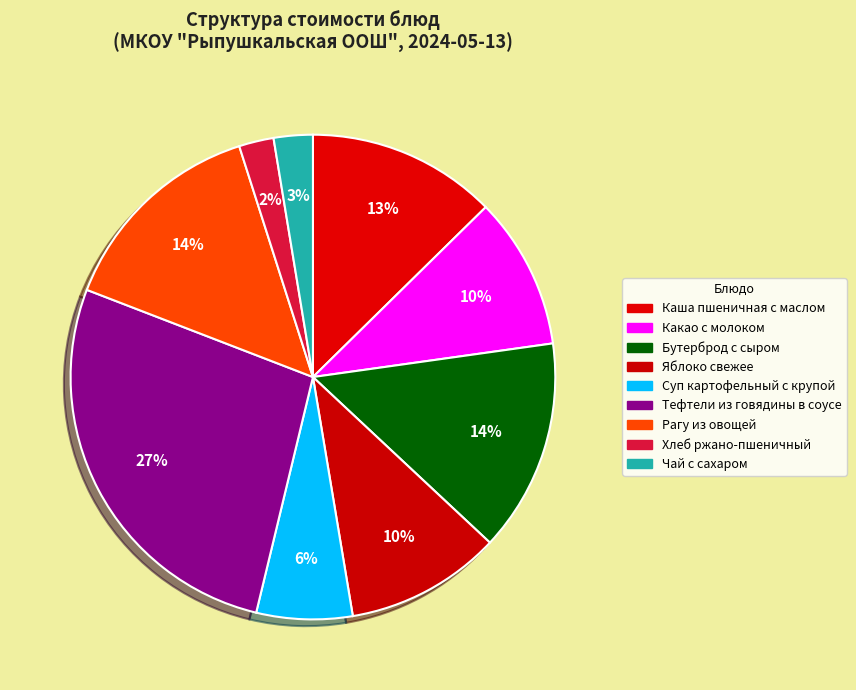

Is it true that Чай с сахаром is 3% of the pie?

True